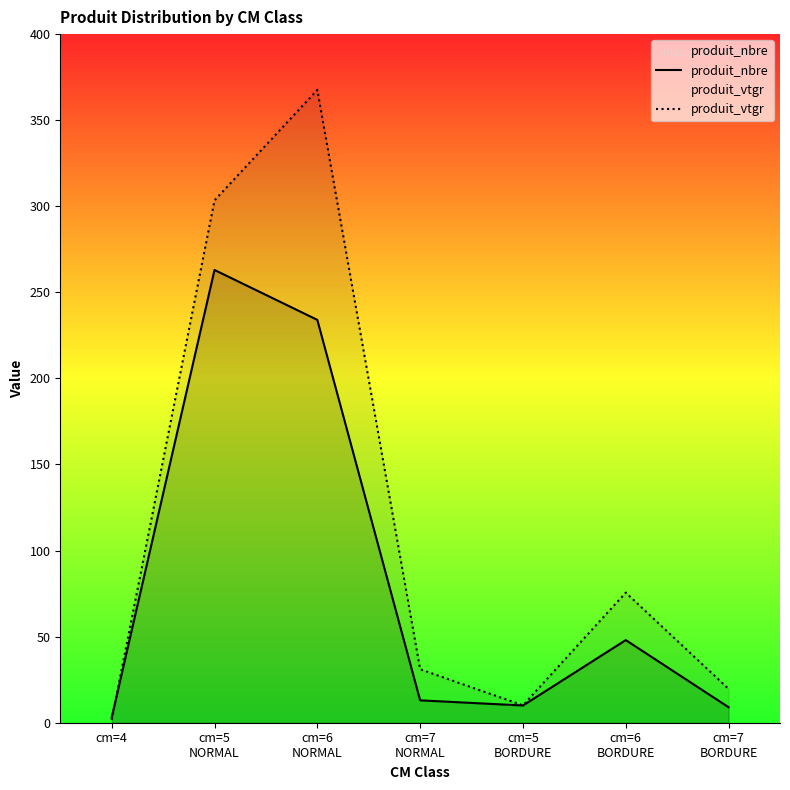

What is the difference between the maximum and minimum values in the produit_nbre series?

260.0